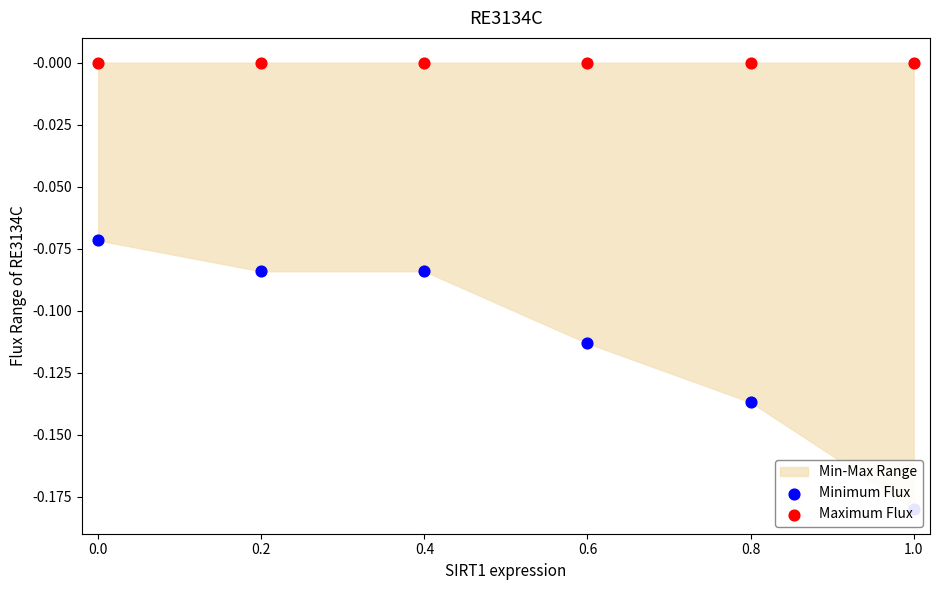

Which series contains the highest Y value?

Maximum Flux